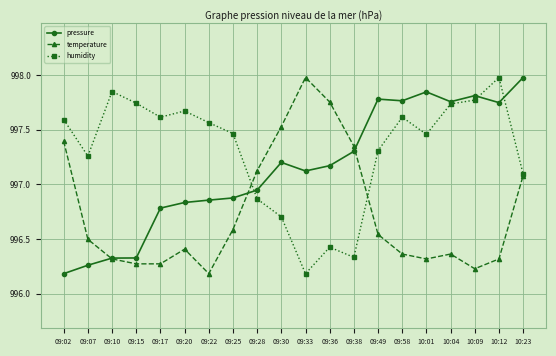

Which series ends up on top after the final intersection of temperature and pressure?

pressure